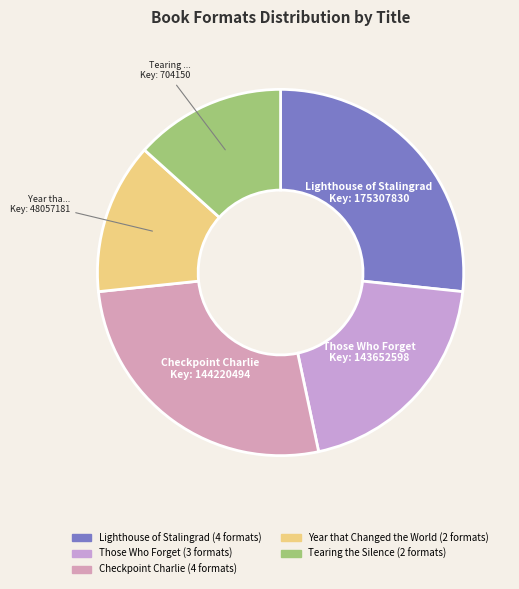

The Tearing the Silence slice represents 13% of the pie. True or false?

True